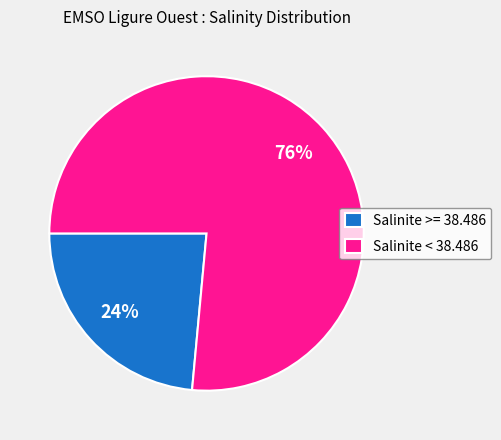

The Salinite >= 38.486 slice represents 12% of the pie. True or false?

False